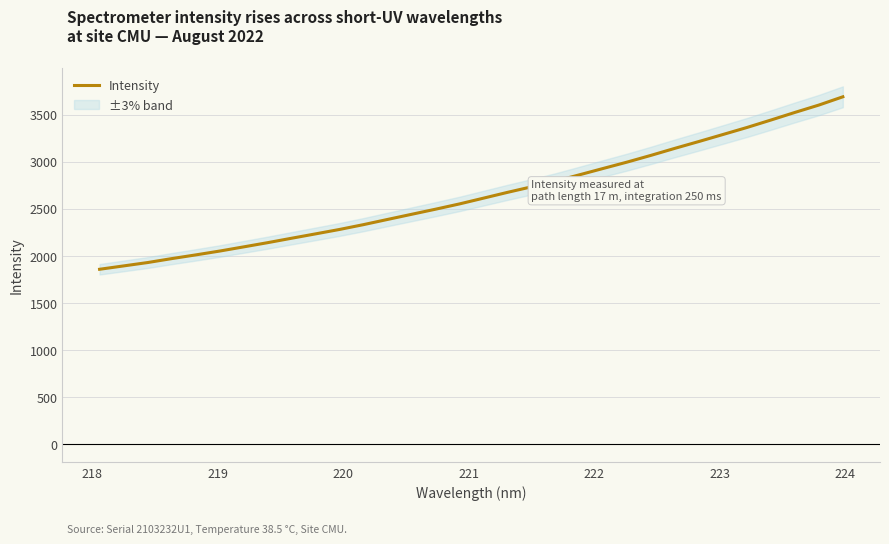

What is the lowest value of the Intensity series?

1859.5